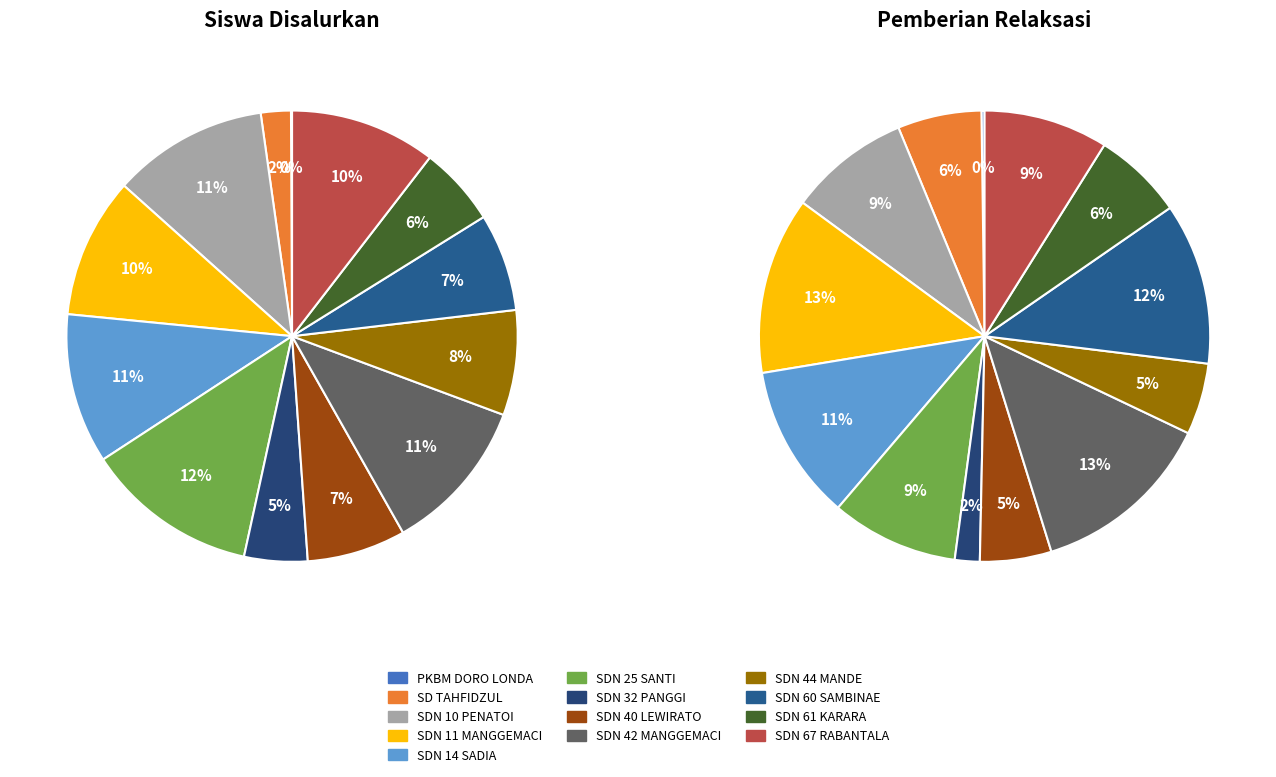

Rank the series by their maximum value, from lowest to highest.

Pemberian Relaksasi, Disalurkan